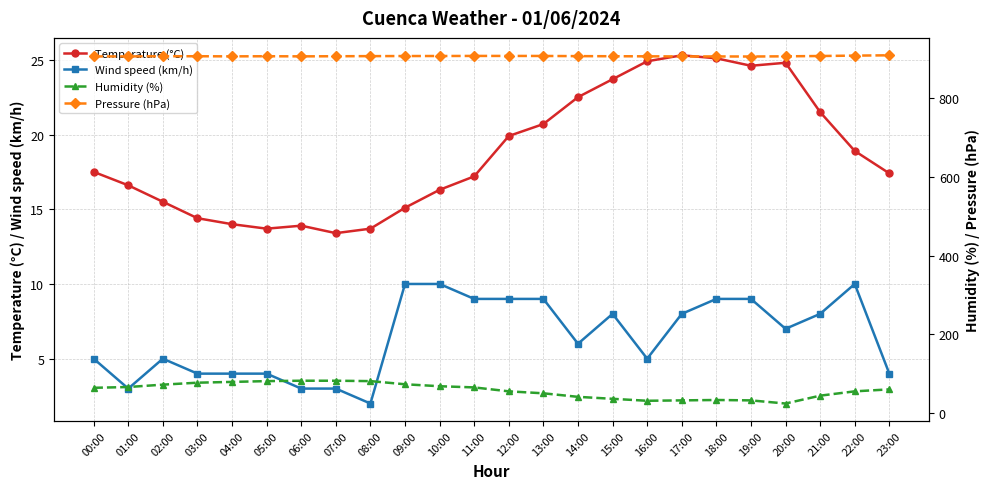

Which series has the largest total across all categories?

Pressure (hPa)